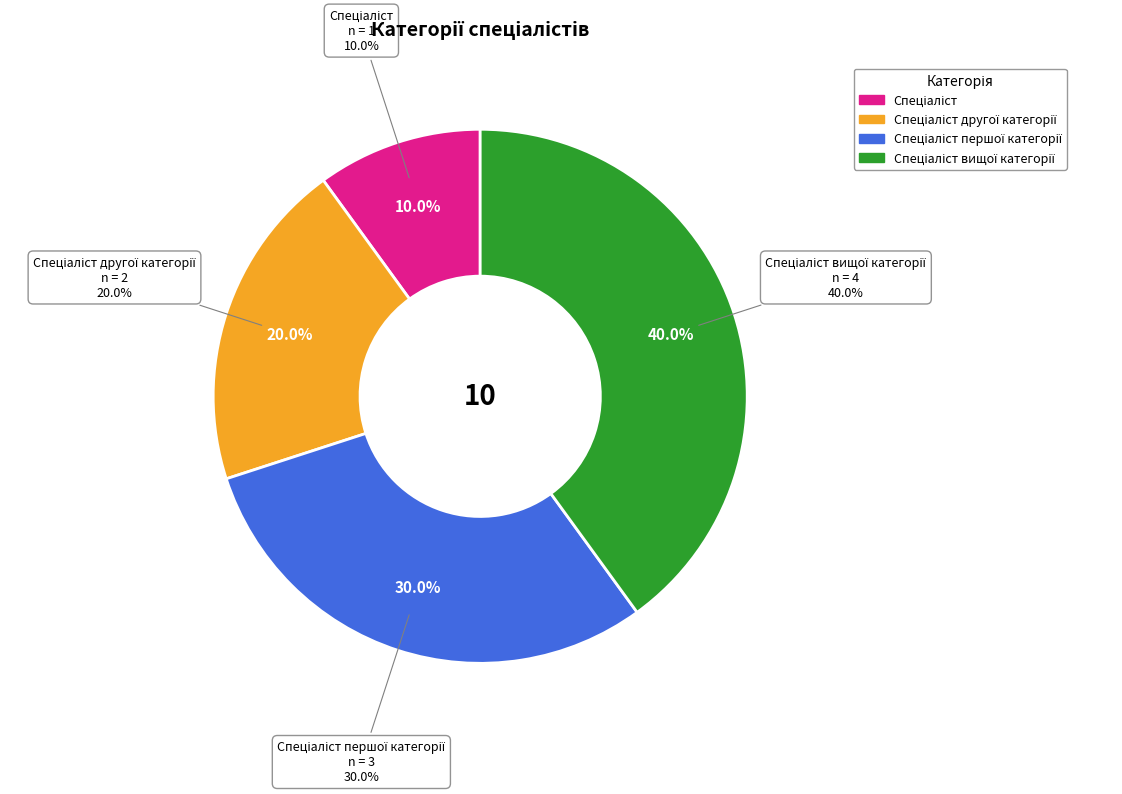

To the nearest percent, what is the average slice percentage?

25%